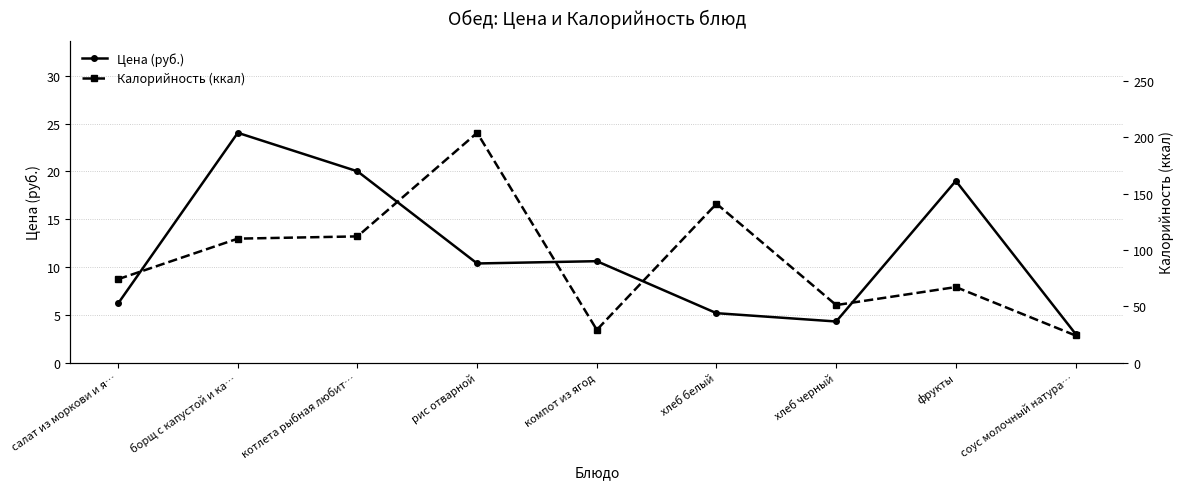

The value of Цена (руб.) at соус молочный натура… is 3.0. True or false?

True